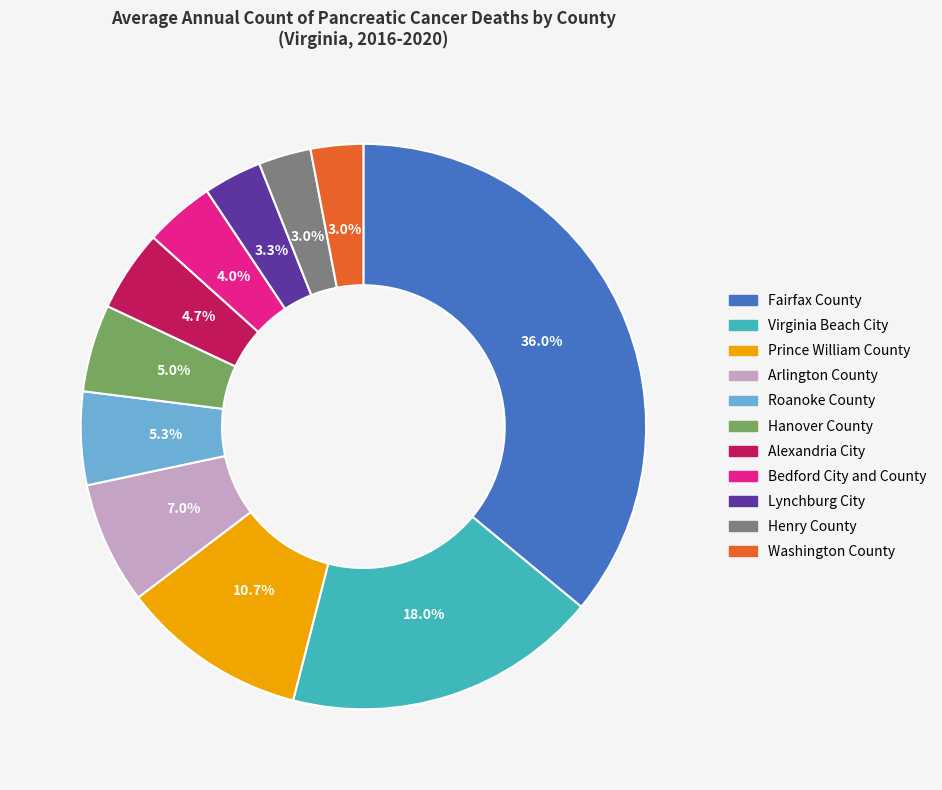

The Virginia Beach City slice represents 31% of the pie. True or false?

False